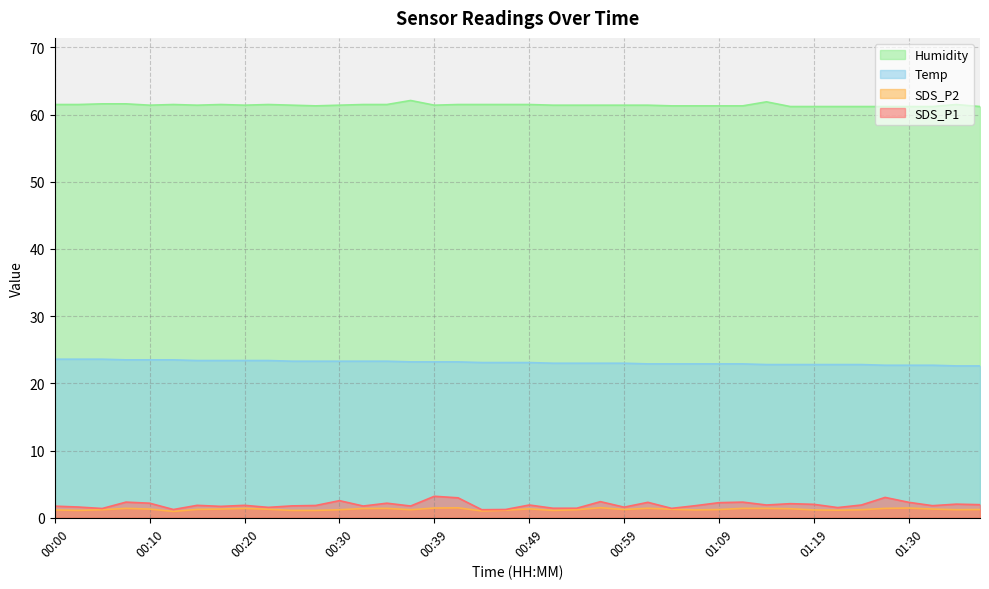

The value of Humidity at 01:01 is 41.7. True or false?

False